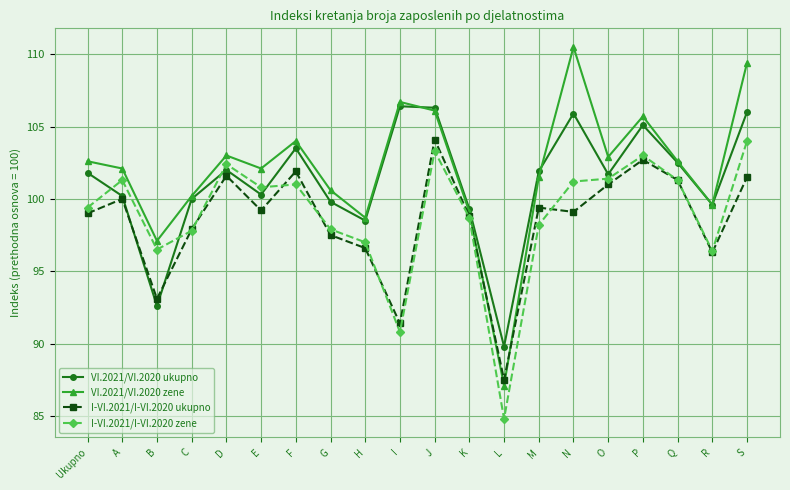

What is the label of the 20th point from the left?

S